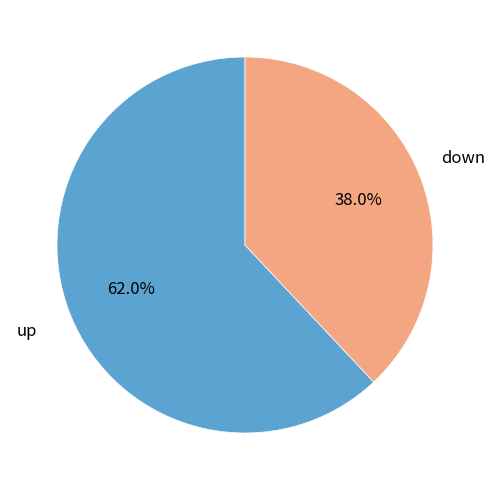

To the nearest percent, what is the average slice percentage?

50%